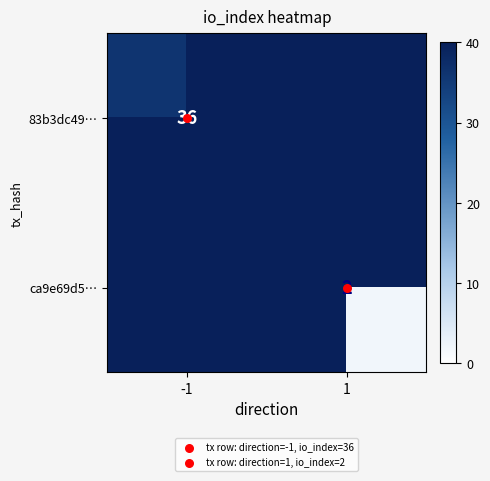

Rank the series at -1 from highest to lowest value.

83b3dc49…, ca9e69d5…